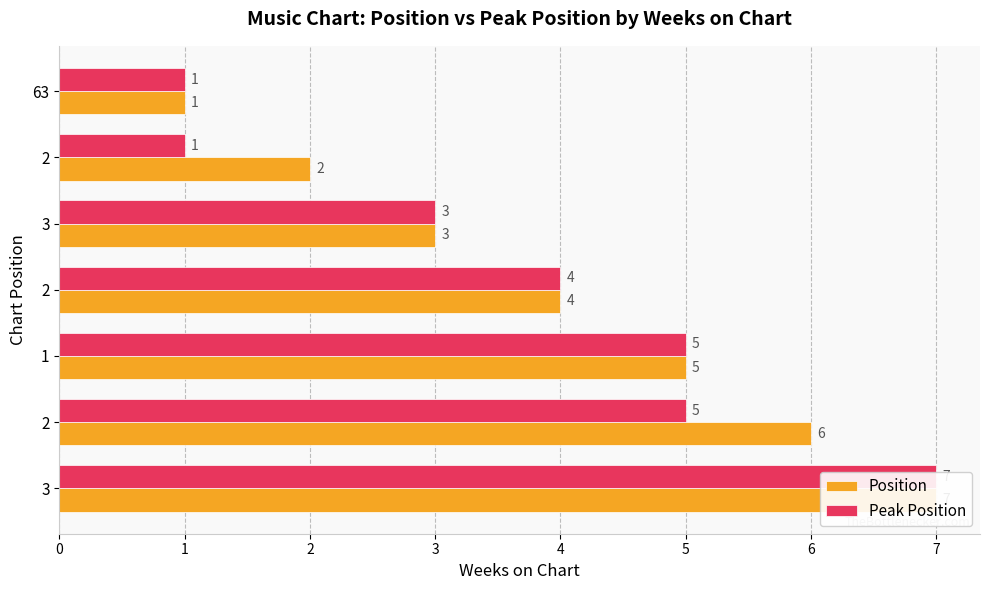

What is the greatest value displayed?

7